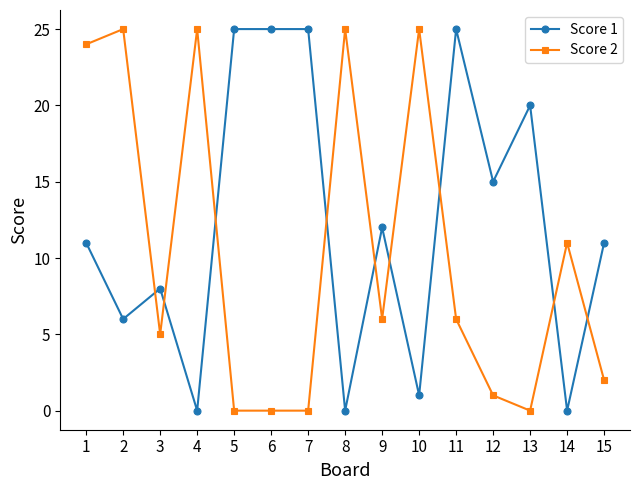

Reading left to right, what are all the values shown in this chart?

Score 1: 1=11	2=6	3=8	4=0	5=25	6=25	7=25	8=0	9=12	10=1	11=25	12=15	13=20	14=0	15=11
Score 2: 1=24	2=25	3=5	4=25	5=0	6=0	7=0	8=25	9=6	10=25	11=6	12=1	13=0	14=11	15=2